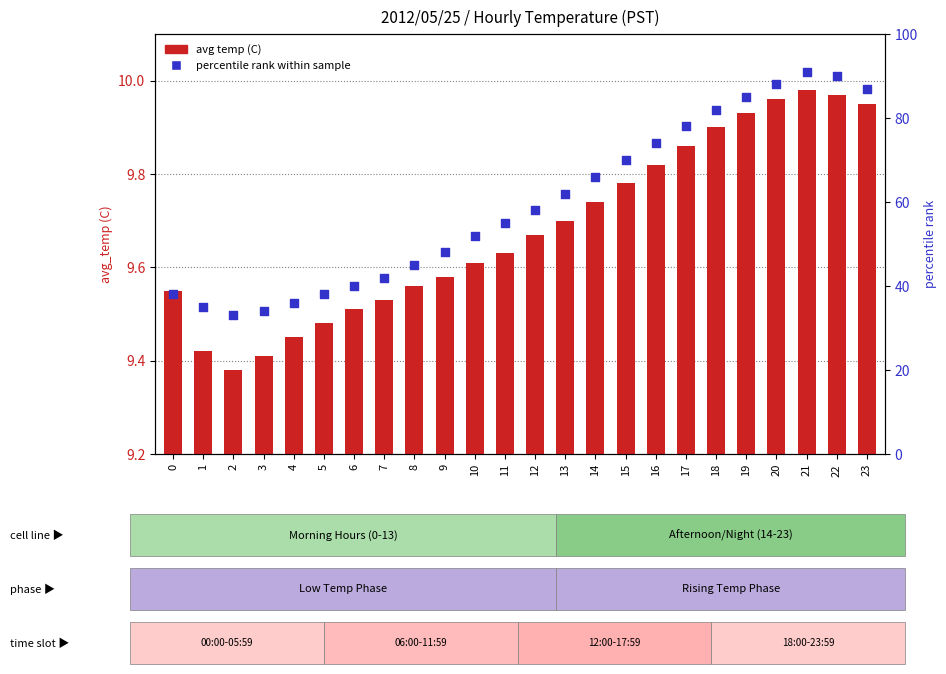

What is the total value across all series at 19?

94.9